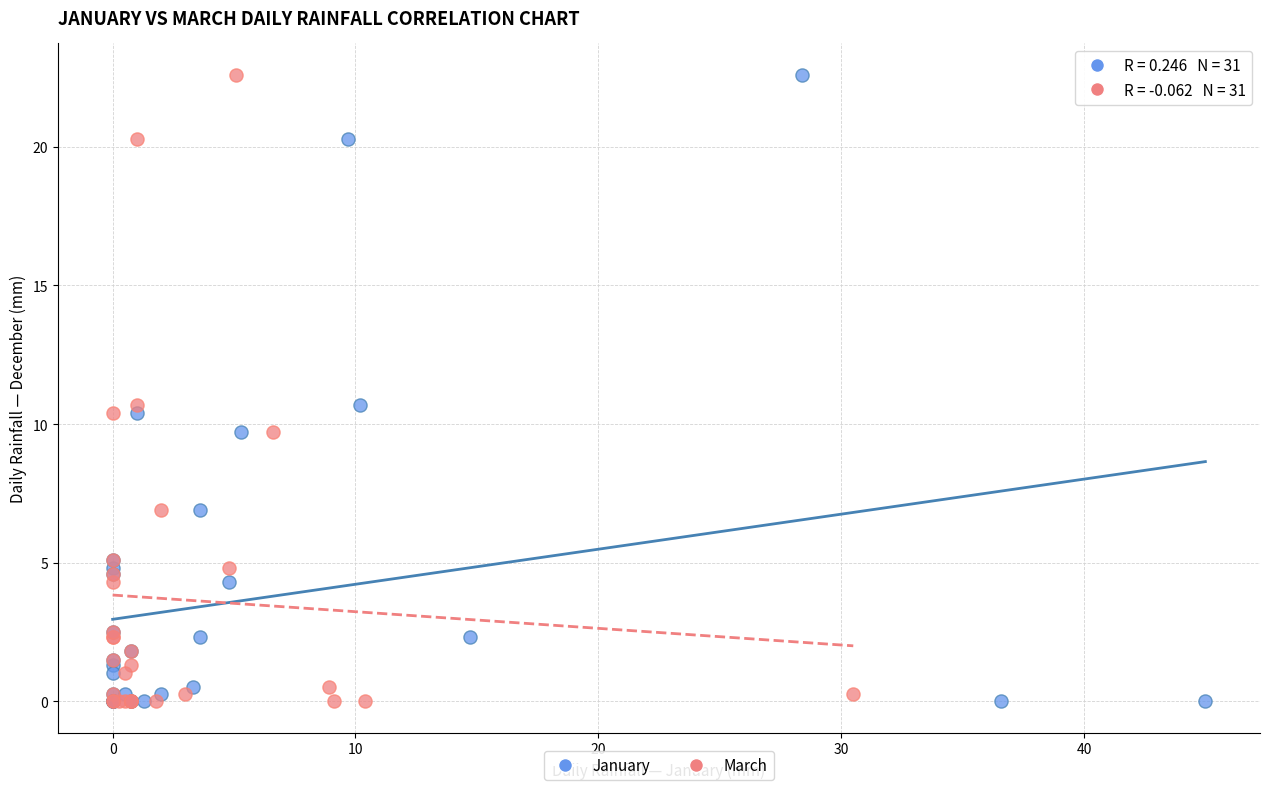

What are all the series names shown in the legend?

January, March